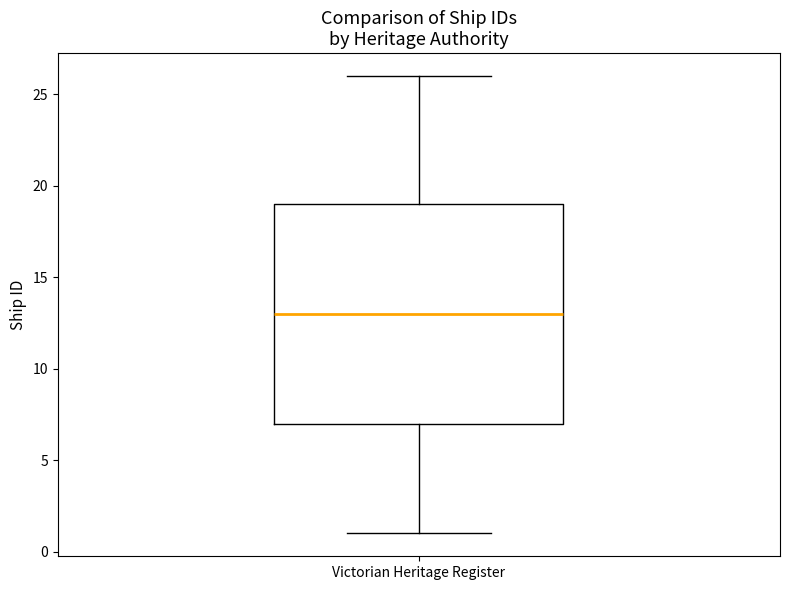

Read this box plot against the y-axis: the position of the median line, the range covered by the box, and the ends of both whiskers. The values are not printed on the chart, so give them approximately, as read against the axis.

median 13, box 7 to 19, whiskers 1 to 26